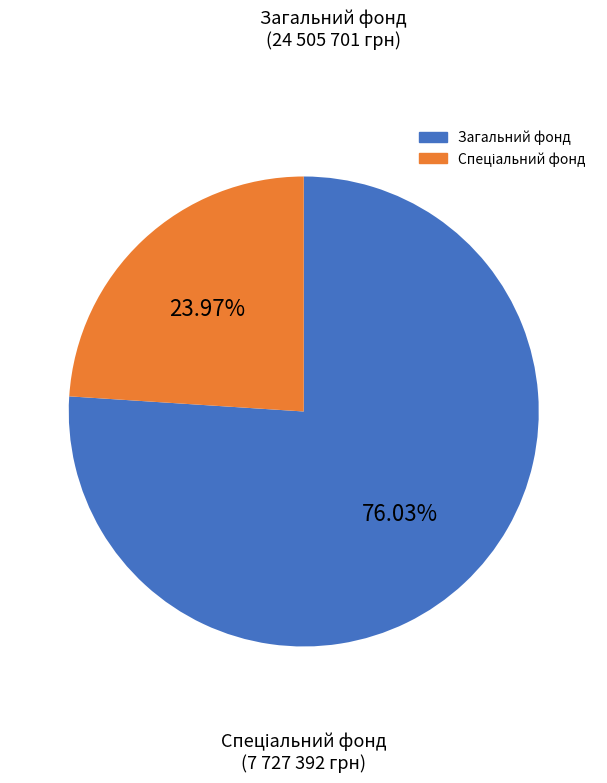

Does any single category account for the majority?

Yes